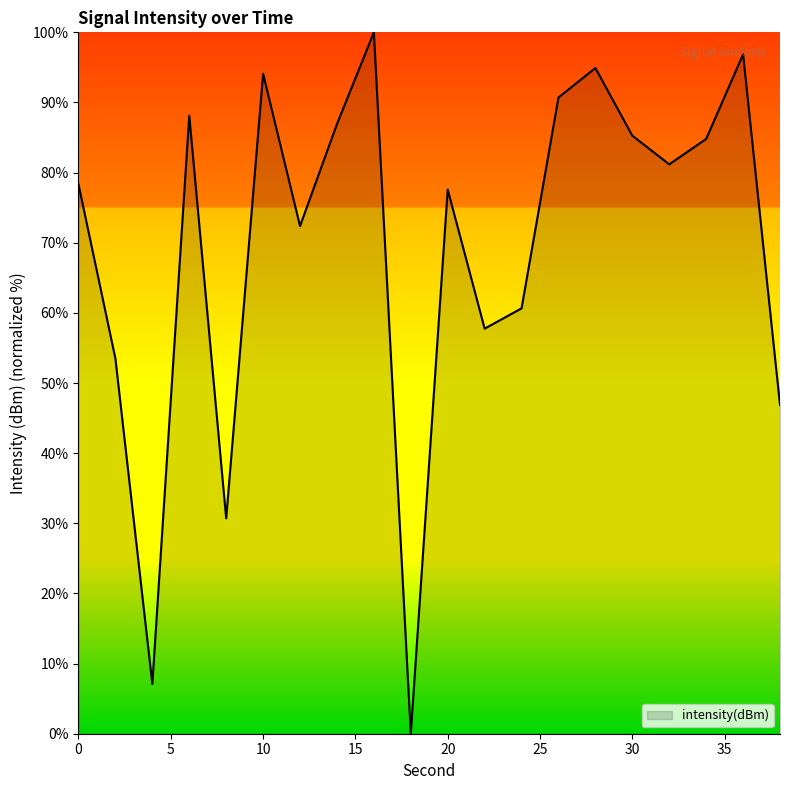

What is the greatest value displayed?

100.0